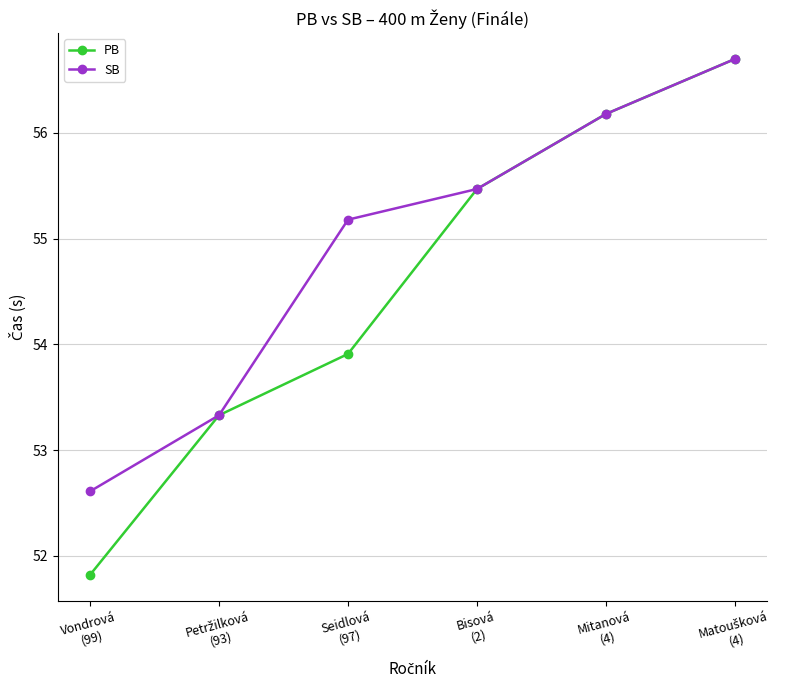

What is the average value of the SB series?

54.9